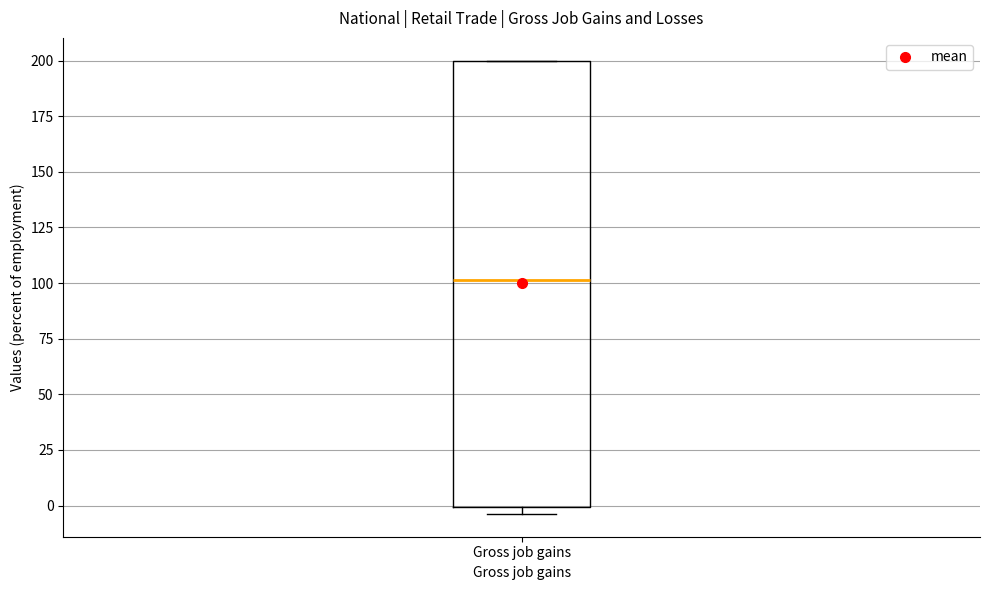

Transcribe this box plot: give where the median line is, the range the box spans, and where the two whiskers end, as read against the y-axis. The values are not printed on the chart, so give them approximately, as read against the axis.

median 100, box 0 to 200, whiskers -5 to 200